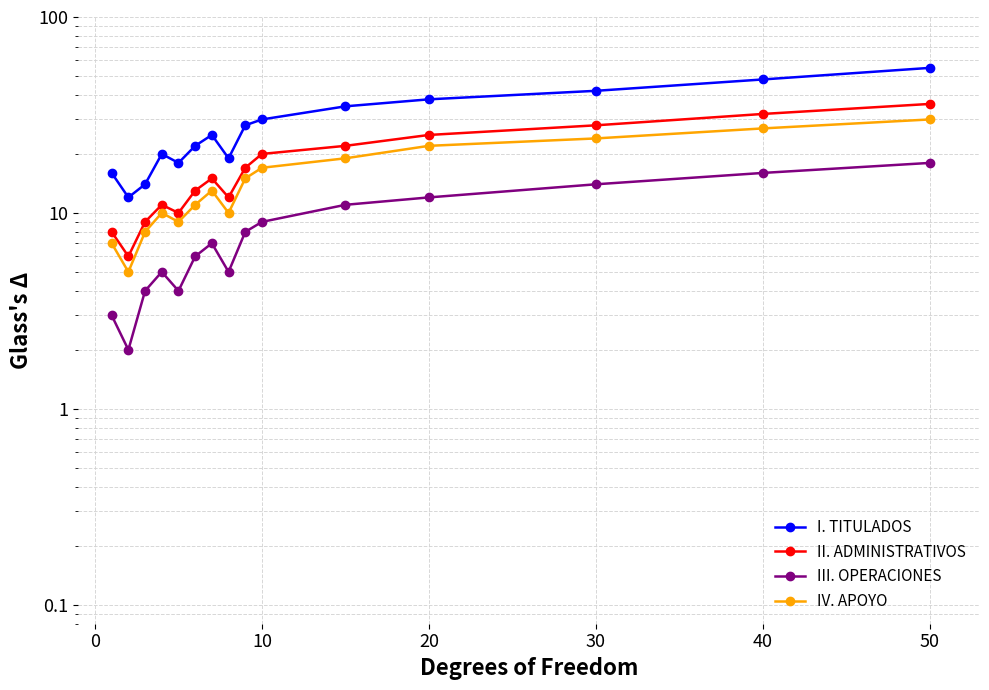

True or false: II. ADMINISTRATIVOS and III. OPERACIONES intersect in this chart.

False